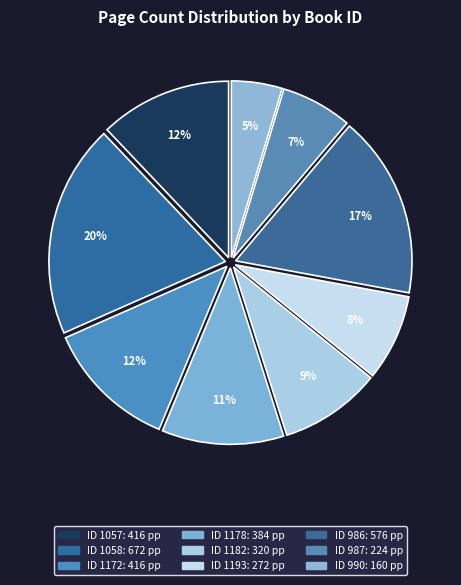

Count the number of slices in the pie.

9